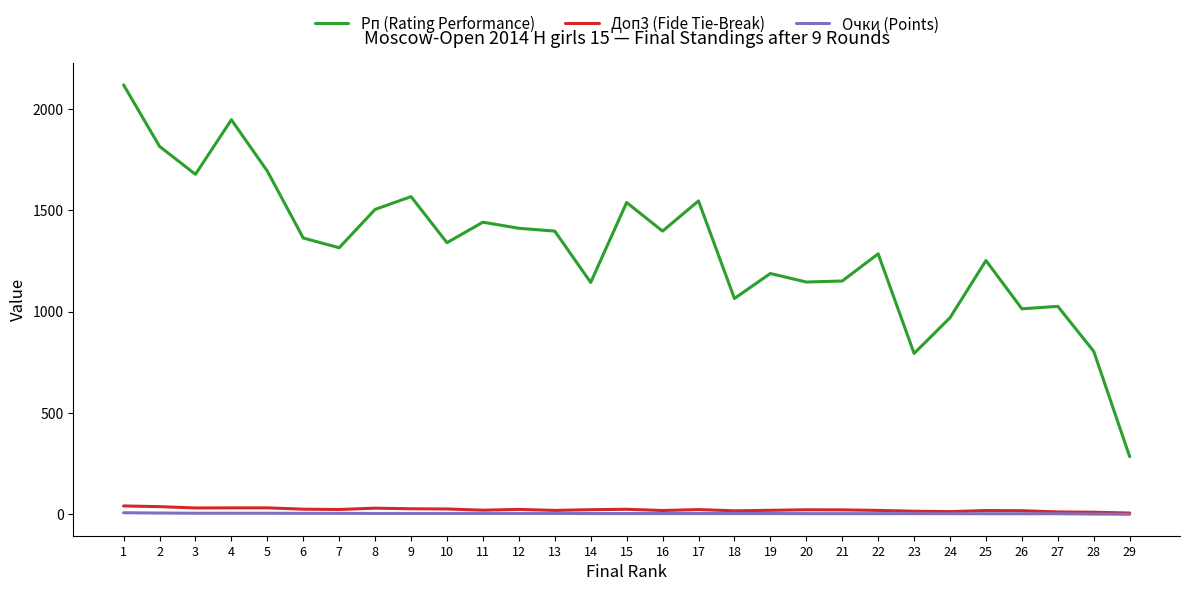

How many distinct data groups are displayed?

3